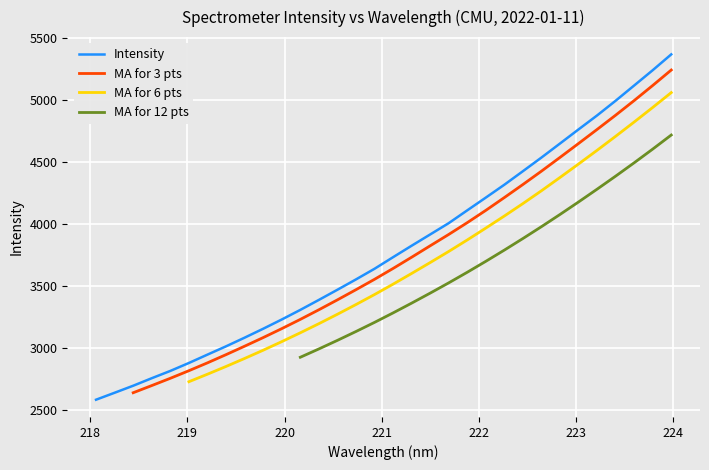

What is the lowest value of the Intensity series?

2584.6